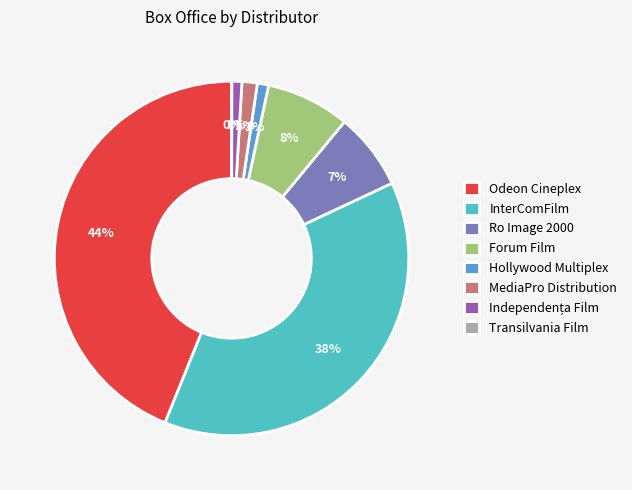

To the nearest percent, what is the difference between the Odeon Cineplex and Ro Image 2000 slice percentages?

37%